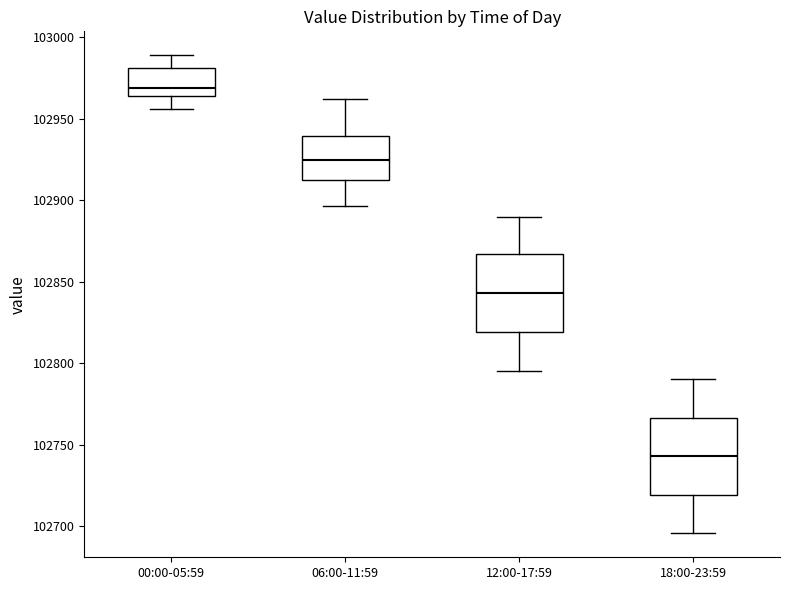

Where is the upper edge of the box for 12:00-17:59 on the y-axis? The values are not printed on the chart, so give them approximately, as read against the axis.

102865